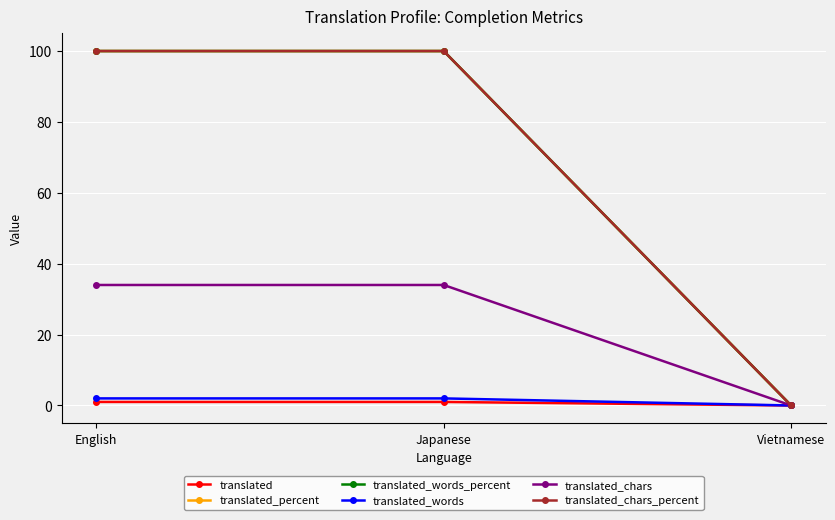

Does the chart have visible grid lines?

Yes